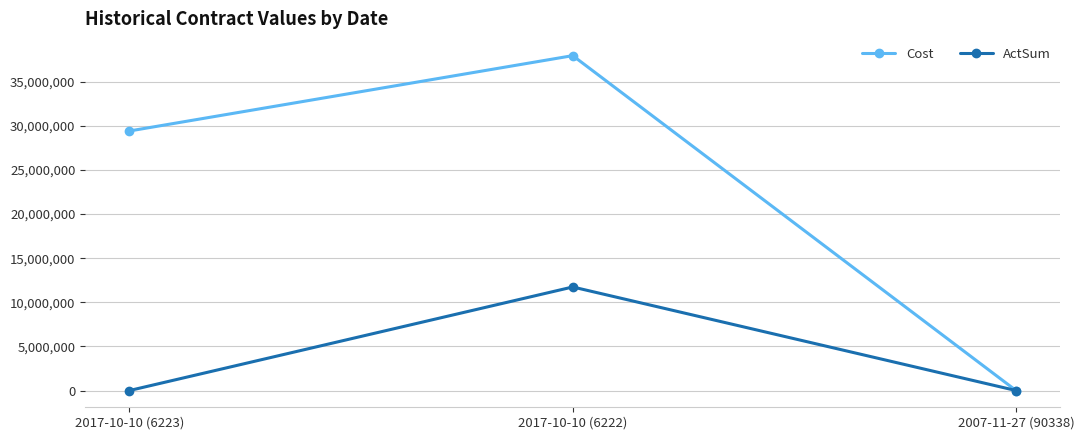

What is the difference between the maximum and minimum values in the ActSum series?

11736344.6